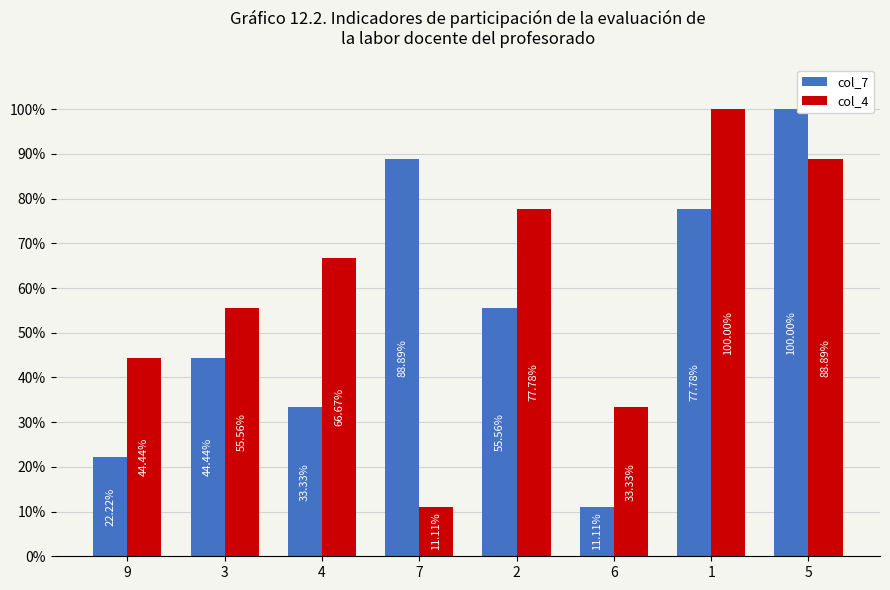

Is it true that col_4 equals 25.2 at 3?

False